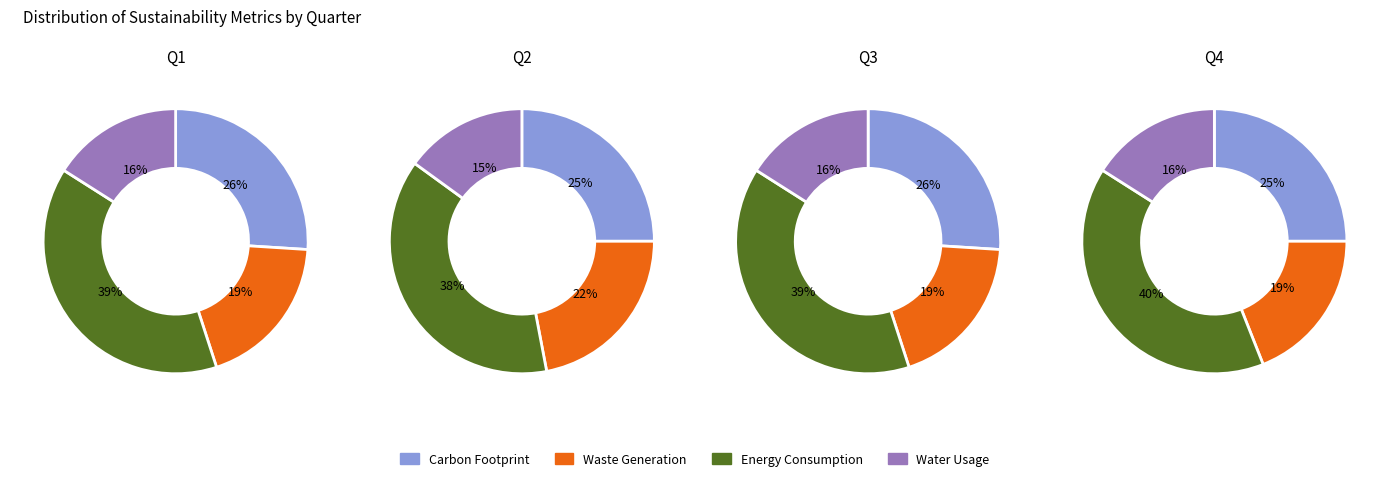

To the nearest percent, what is the difference between the 3 and 1 slice percentages?

1%